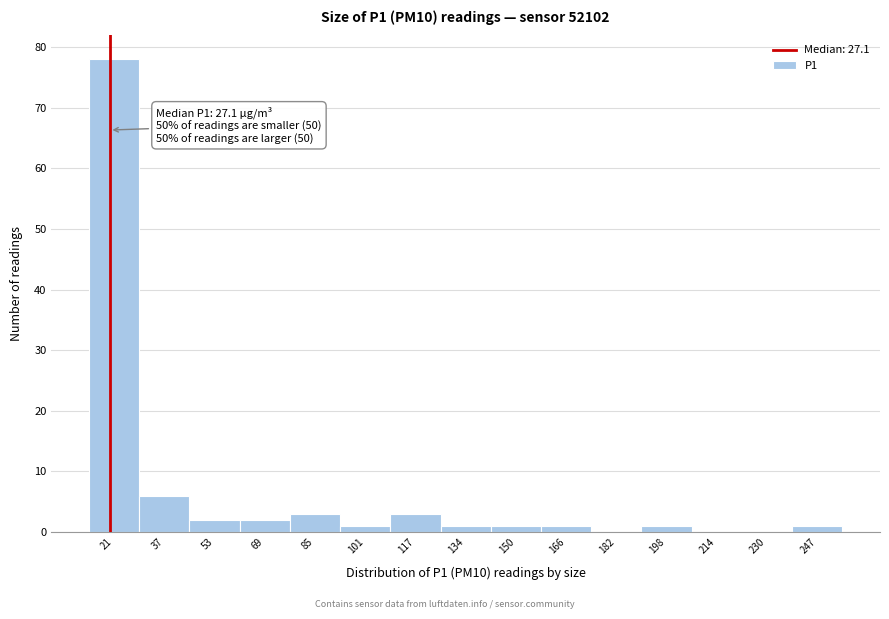

Reading left to right, transcribe all the data shown in this chart.

21=78	37=6	53=2	69=2	85=3	101=1	117=3	134=1	150=1	166=1	182=0	198=1	214=0	230=0	247=1